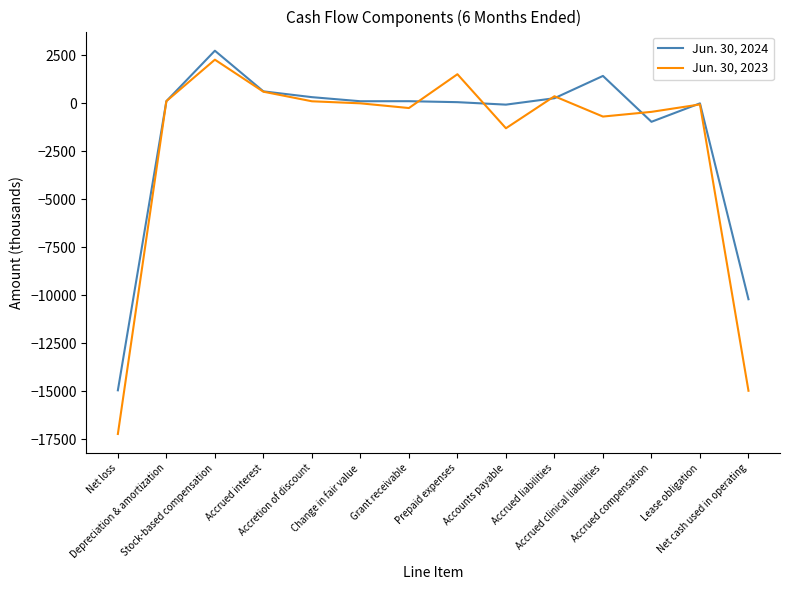

At which label does Jun. 30, 2024 reach its minimum?

Net loss